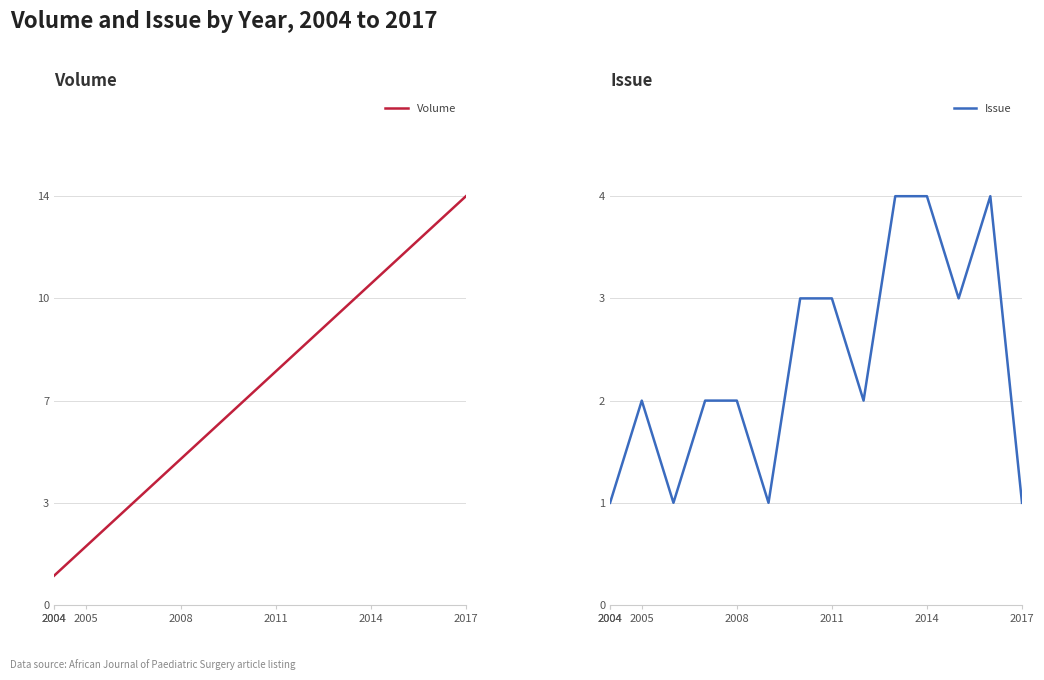

What is the sum of all Volume values?

106